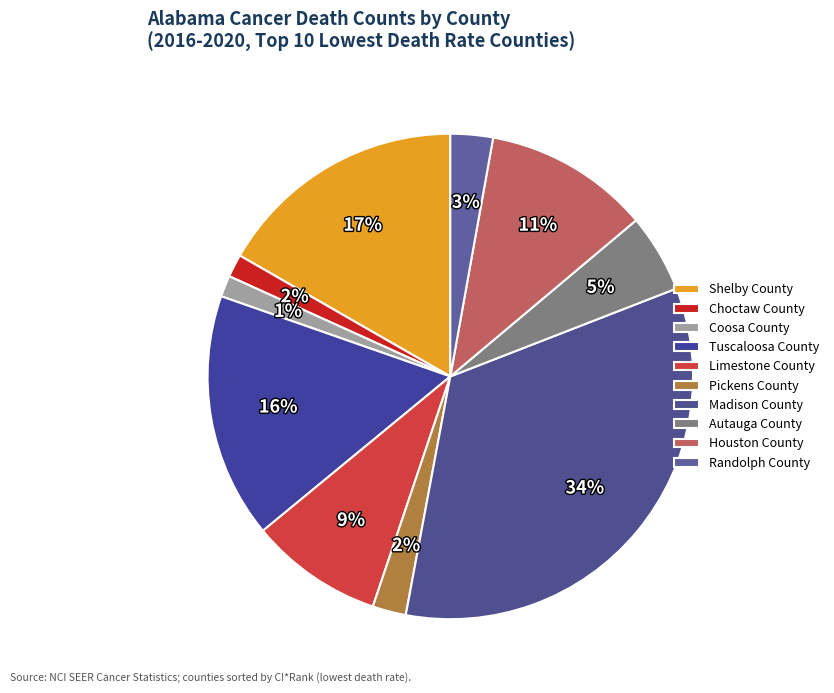

What is the ratio of the value at Houston County to the value at Shelby County?

0.7